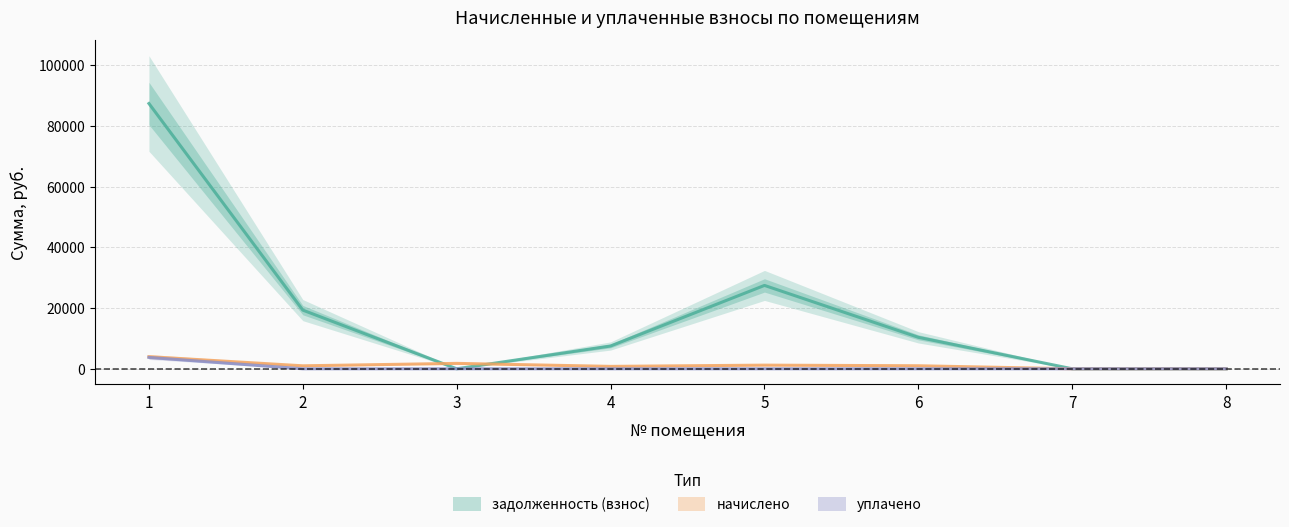

Where is the first local minimum for начислено?

2